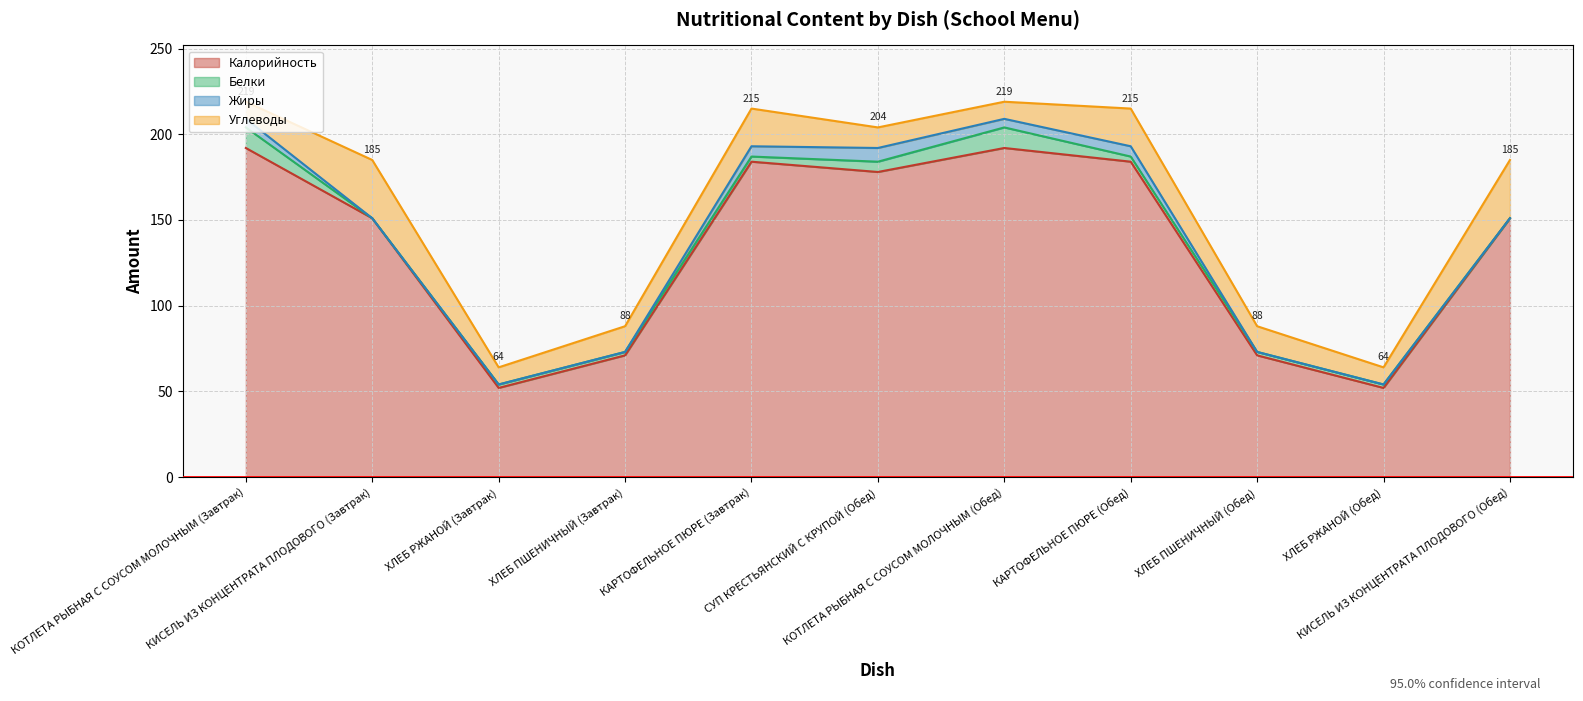

What is the sum of the Жиры values at КИСЕЛЬ ИЗ КОНЦЕНТРАТА ПЛОДОВОГО (Обед) and КАРТОФЕЛЬНОЕ ПЮРЕ (Завтрак)?

6